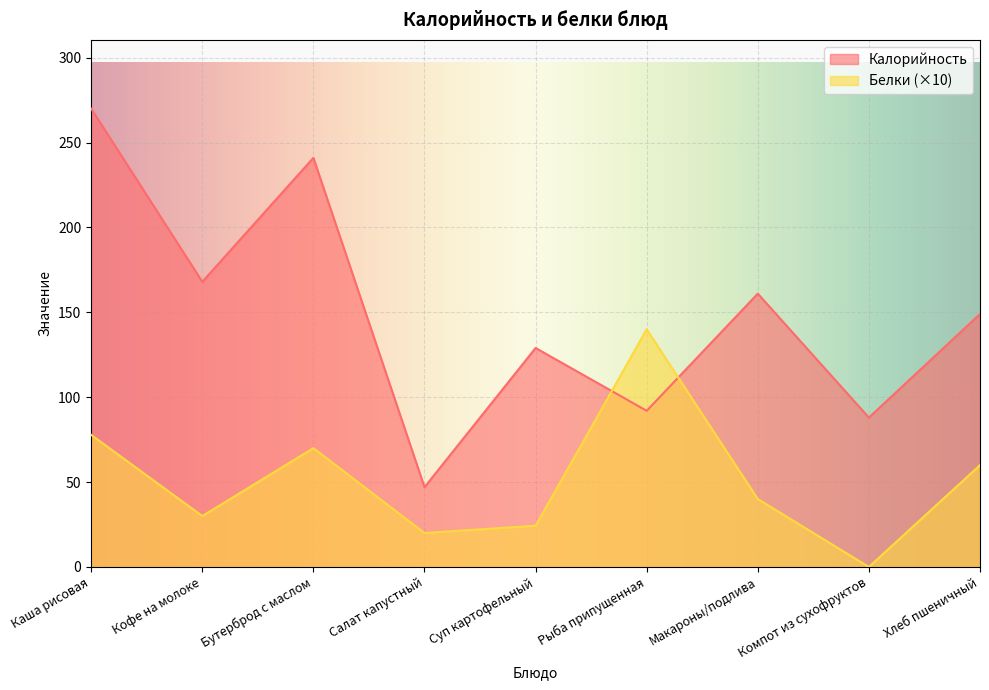

What is the label of the 1st point from the left?

Каша рисовая